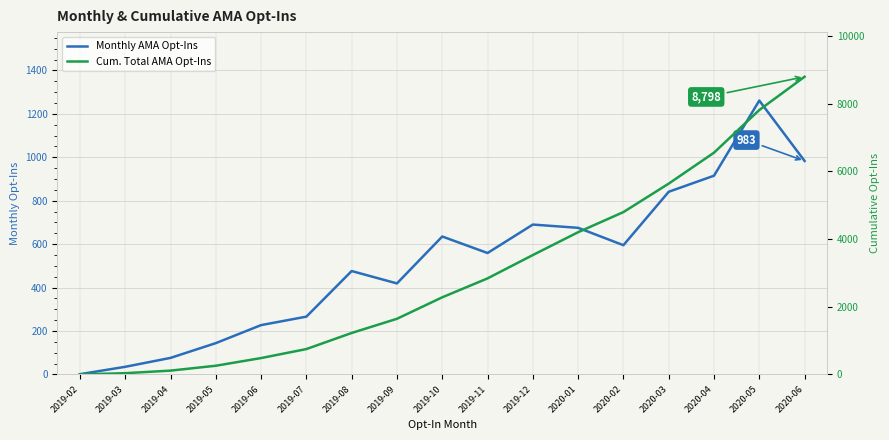

True or false: Monthly AMA Opt-Ins and Cum. Total AMA Opt-Ins cross at least once.

False